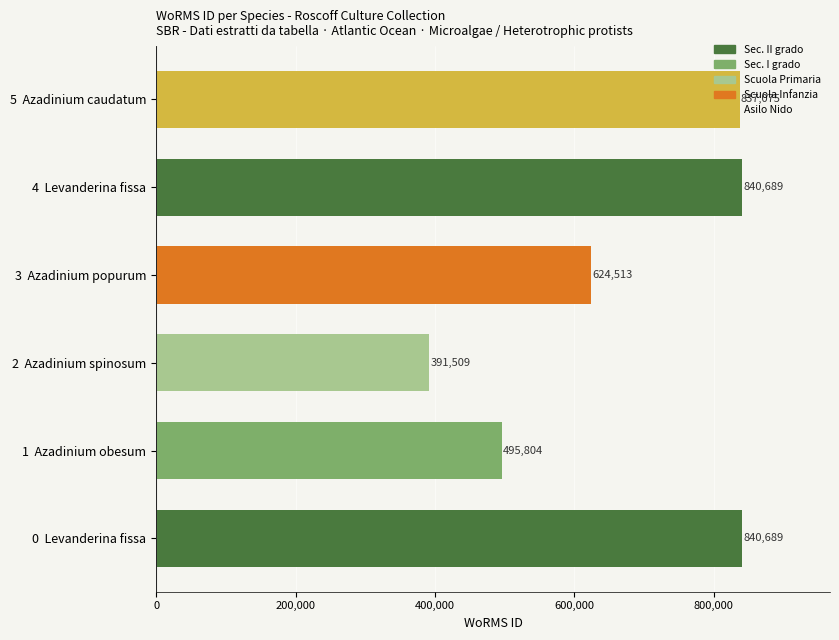

At which label is the value closest to 616099?

3  Azadinium popurum